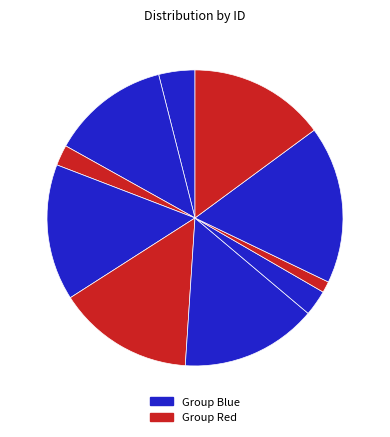

True or false: ნესტორ სხულუხია accounts for 24% of the total.

False